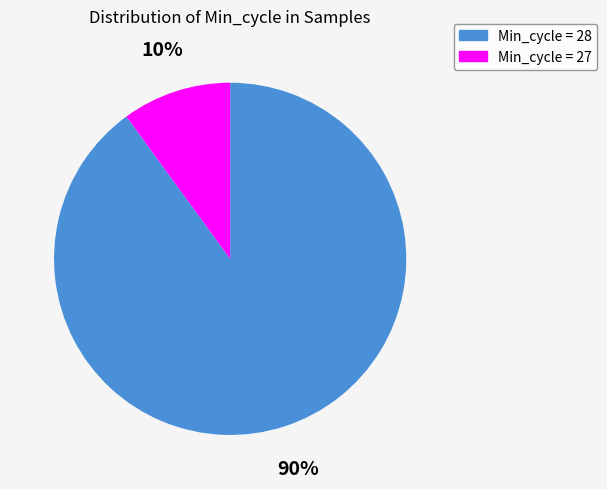

Is there any slice that represents more than half of the pie?

Yes